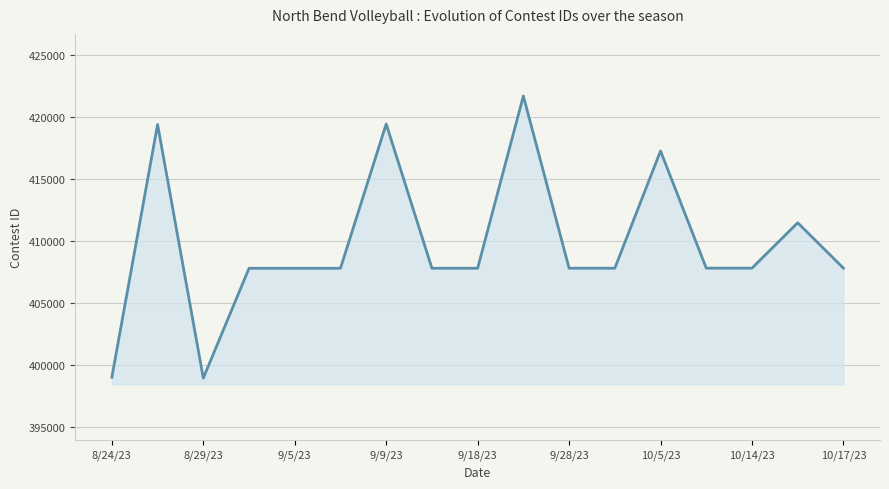

What is the difference between the maximum and minimum values?

22713